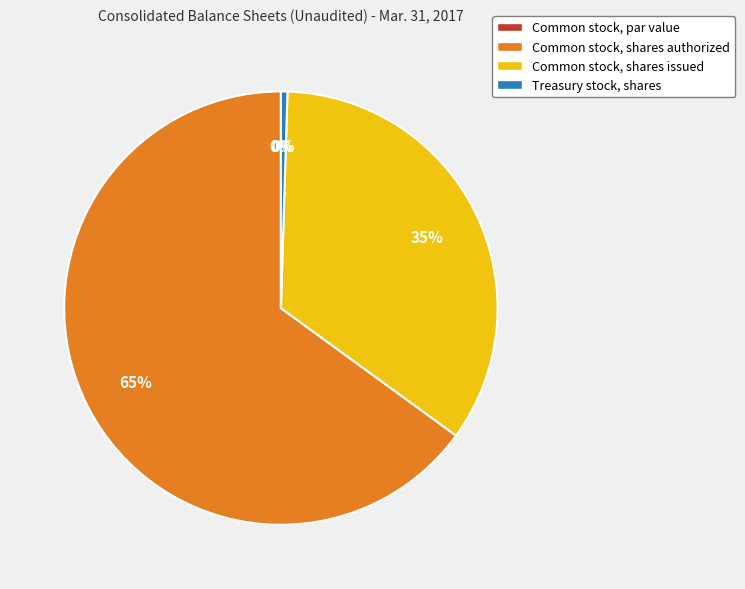

Which has a higher value, Treasury stock, shares or Common stock, shares authorized?

Common stock, shares authorized